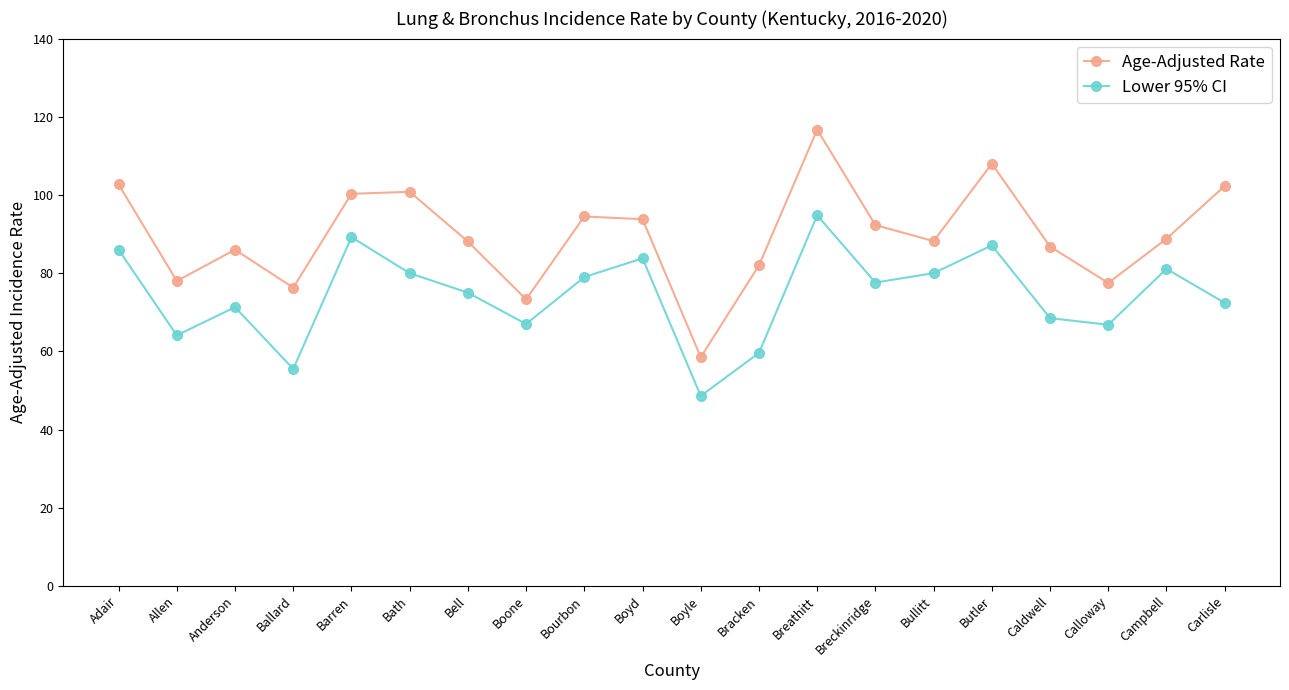

True or false: Lower 95% CI and Age-Adjusted Rate intersect in this chart.

False